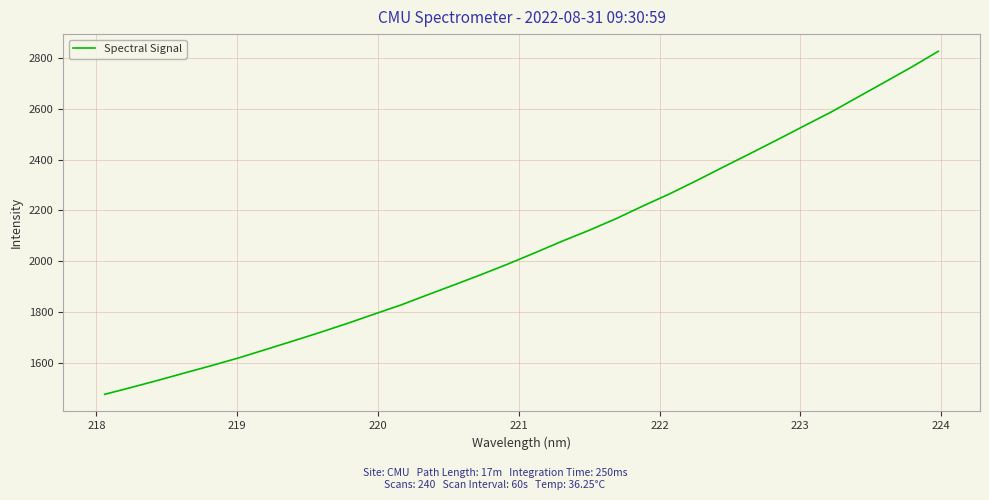

Does the chart have visible grid lines?

Yes